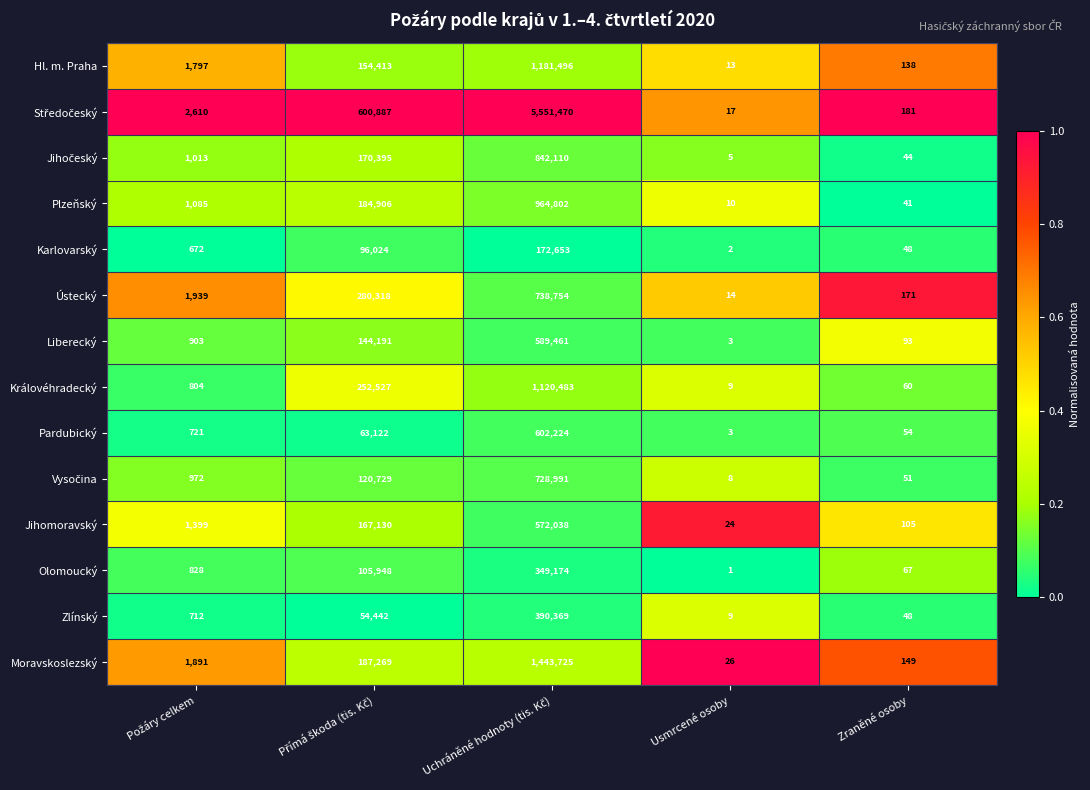

What is the average value of the Karlovarský series?

53880